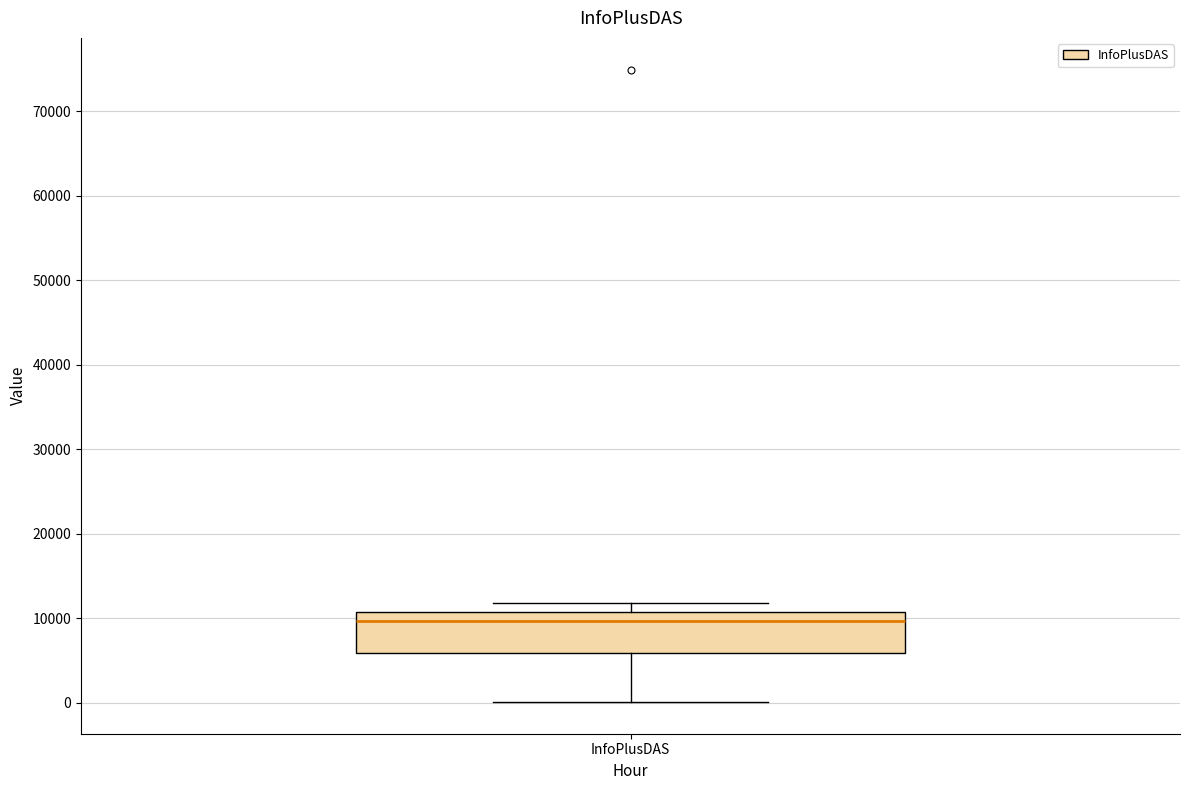

Read this box plot against the y-axis: the position of the median line, the range covered by the box, and the ends of both whiskers. The values are not printed on the chart, so give them approximately, as read against the axis.

median 10000, box 6000 to 11000, whiskers 0 to 12000